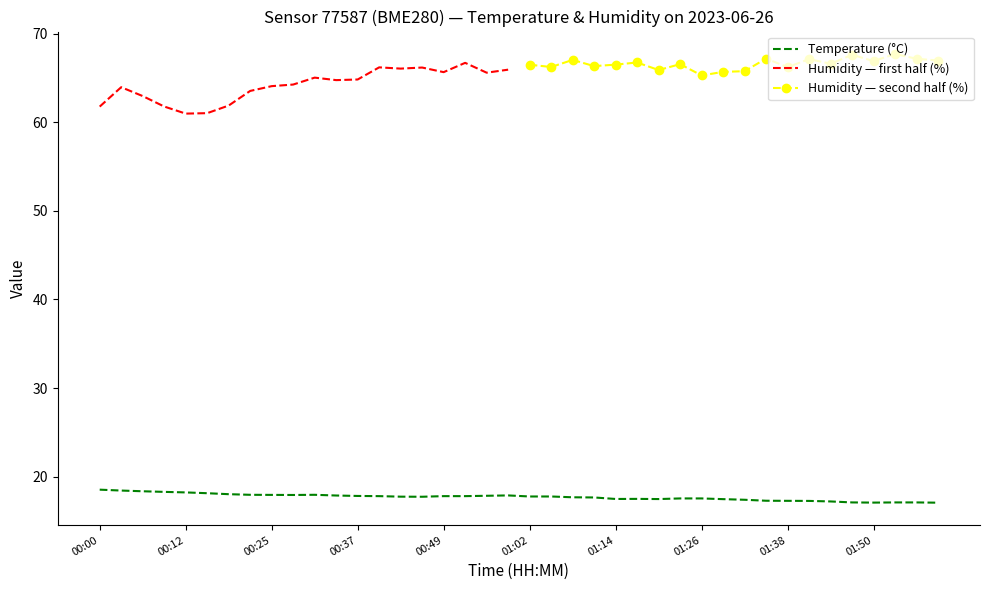

Is it true that Temperature (°C) equals 18.2 at 00:12?

True